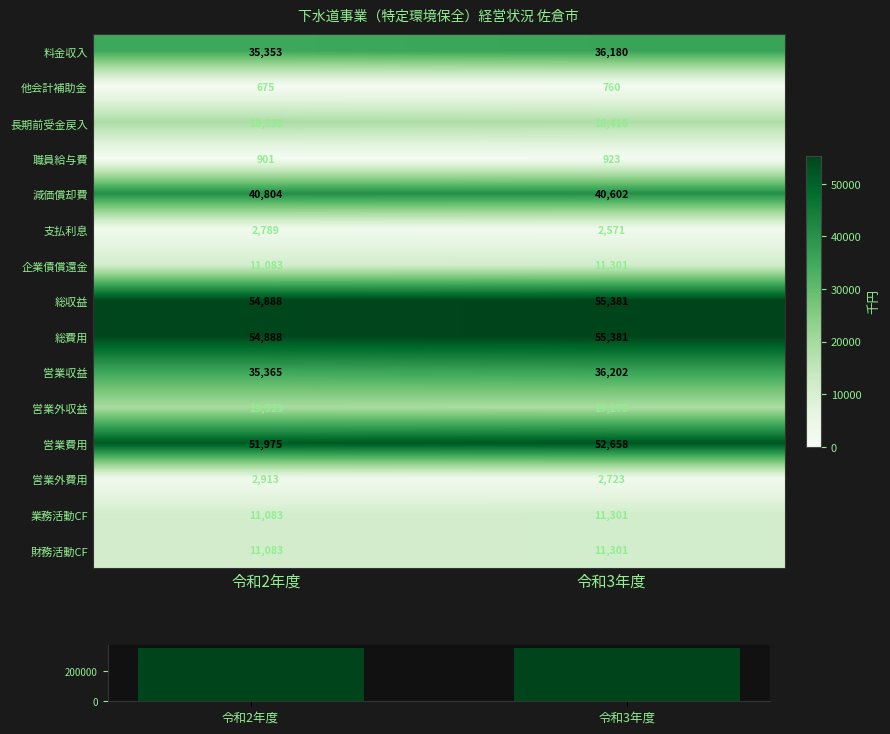

Count the number of data series in this chart.

16